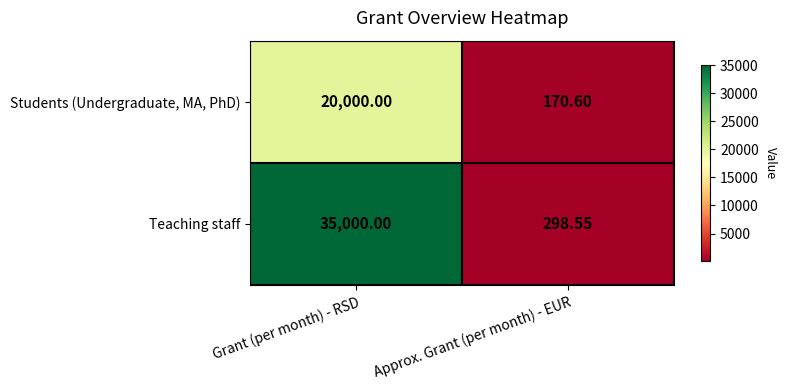

Which label corresponds to the smallest value in the chart?

Approx. Grant (per month) - EUR